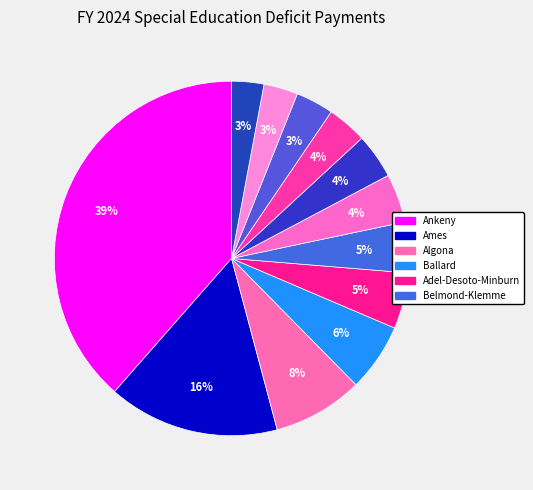

How many slices are in this pie chart?

12